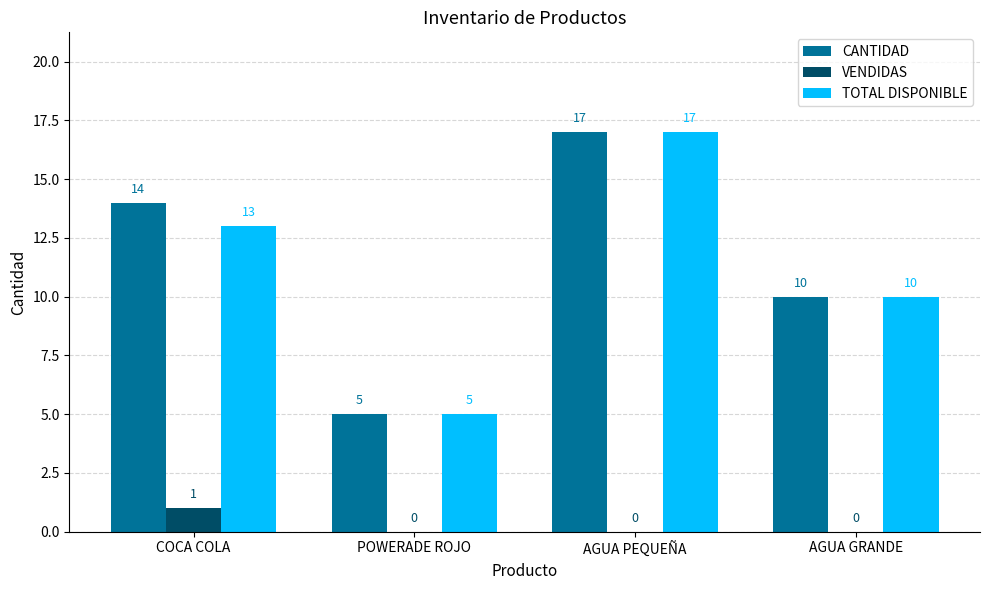

What are all the series names shown in the legend?

CANTIDAD, VENDIDAS, TOTAL DISPONIBLE